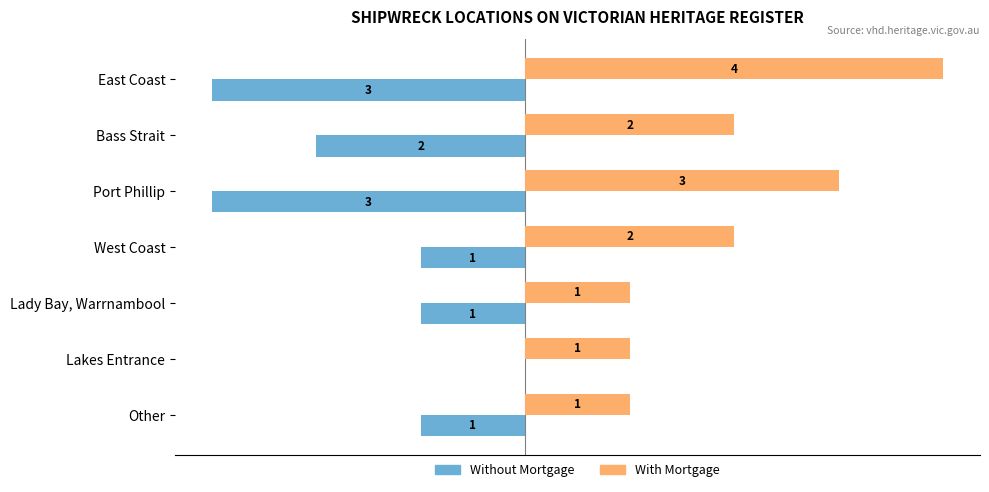

At which label does Without Mortgage reach its peak?

Lakes Entrance